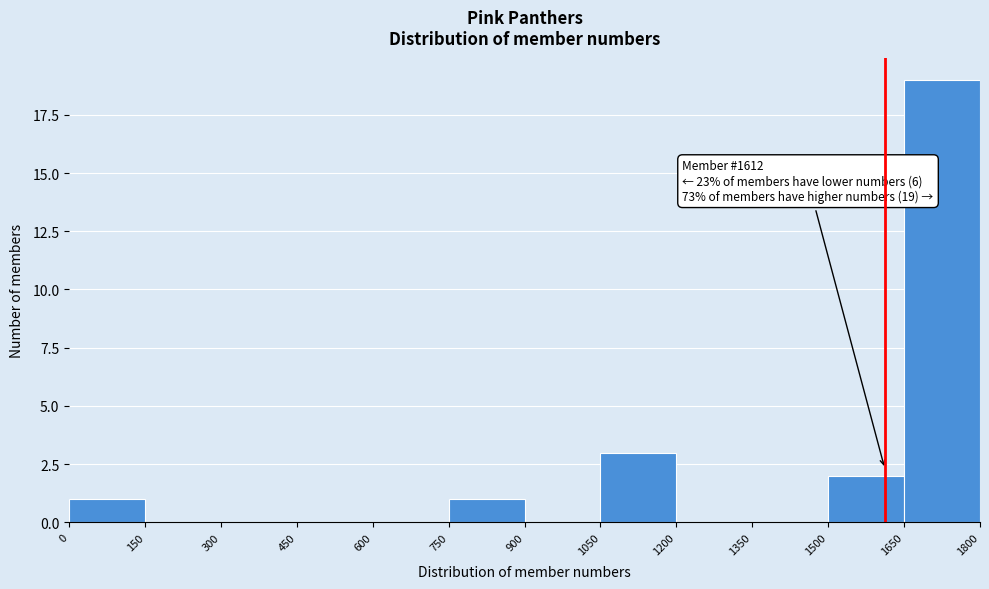

Which range on the x-axis has the tallest bar?

1650 to 1800